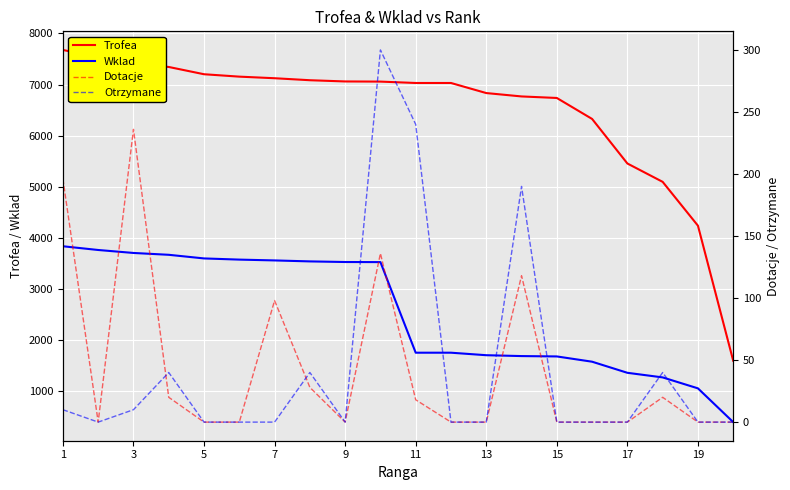

What is the maximum value for Trofea?

7676